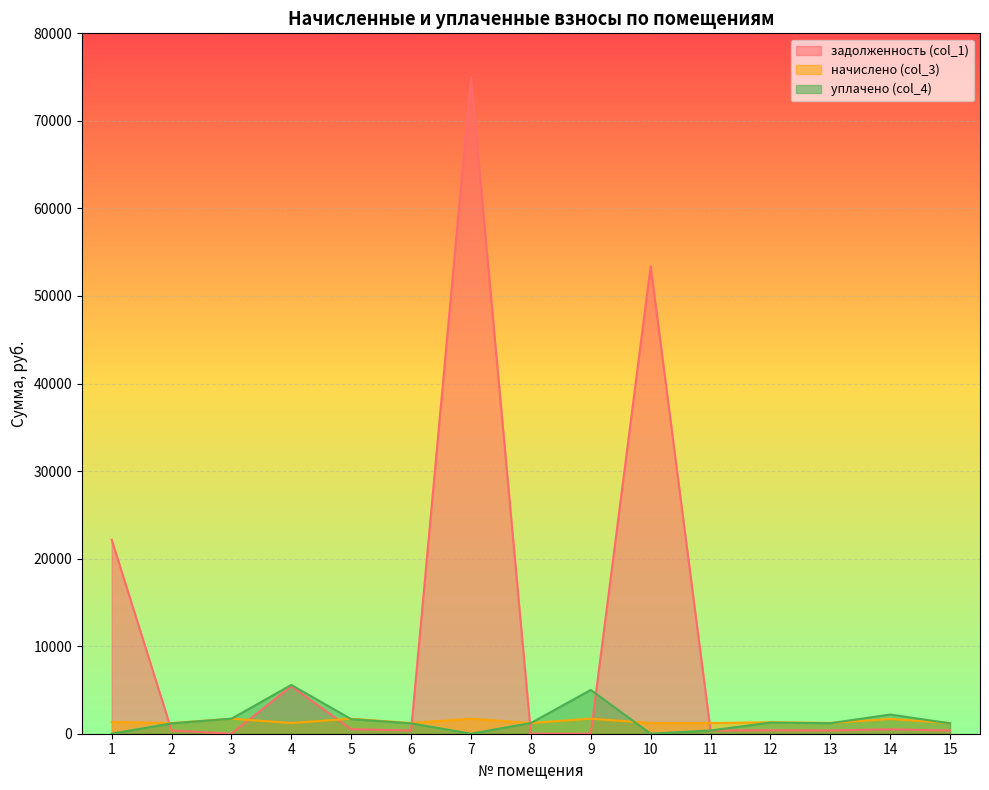

How many interior local peaks does the начислено (col_3) series have?

6